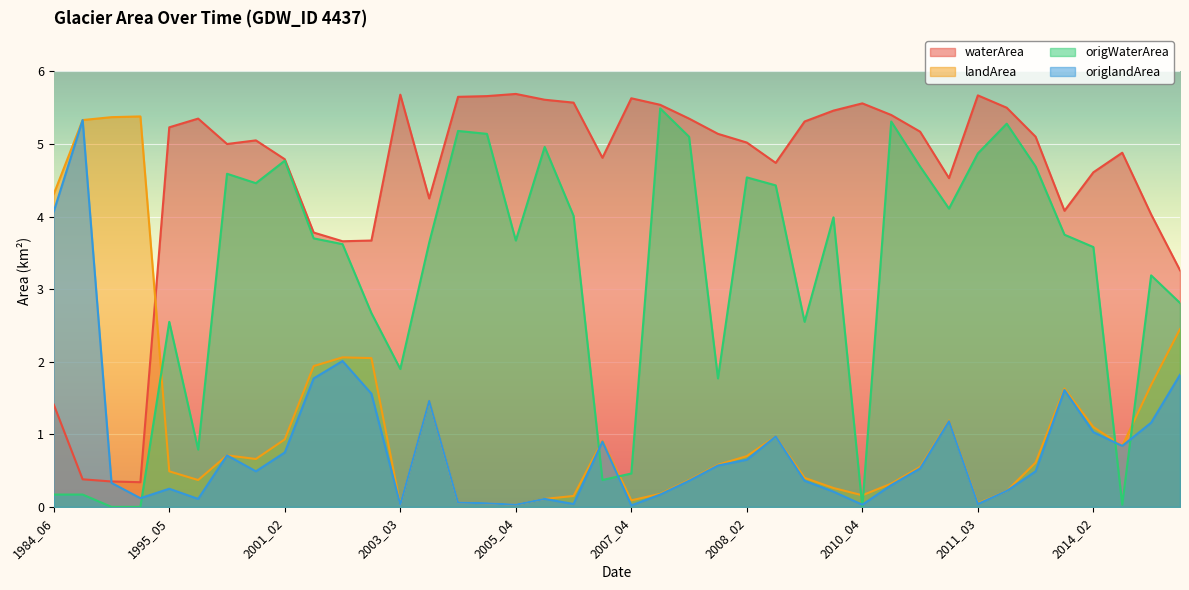

How many series are shown in this chart?

4